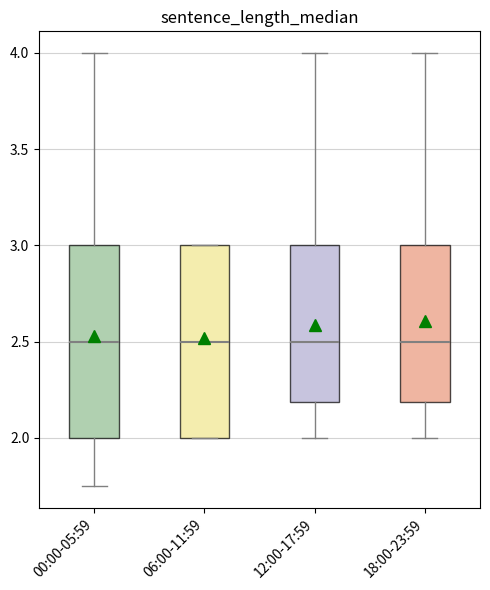

Where is the upper edge of the box for 06:00-11:59 on the y-axis? The values are not printed on the chart, so give them approximately, as read against the axis.

3.00